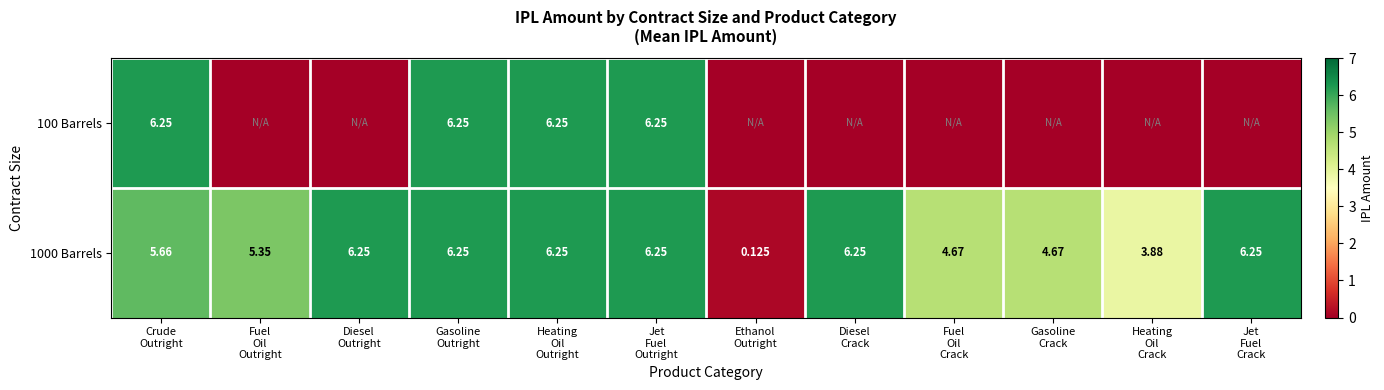

Is it true that 1000 Barrels equals 3.9 at Heating Oil Crack?

True